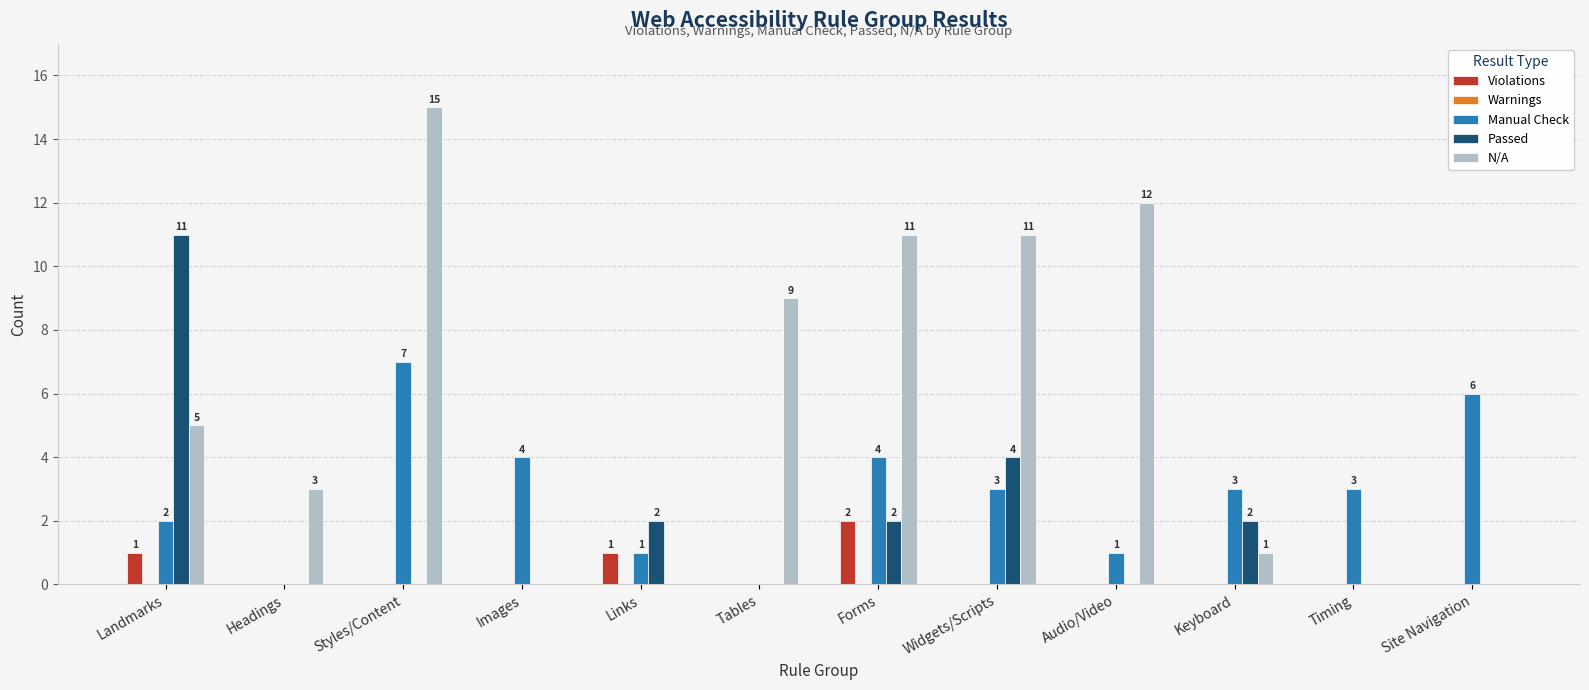

Is it true that N/A equals -8 at Timing?

False